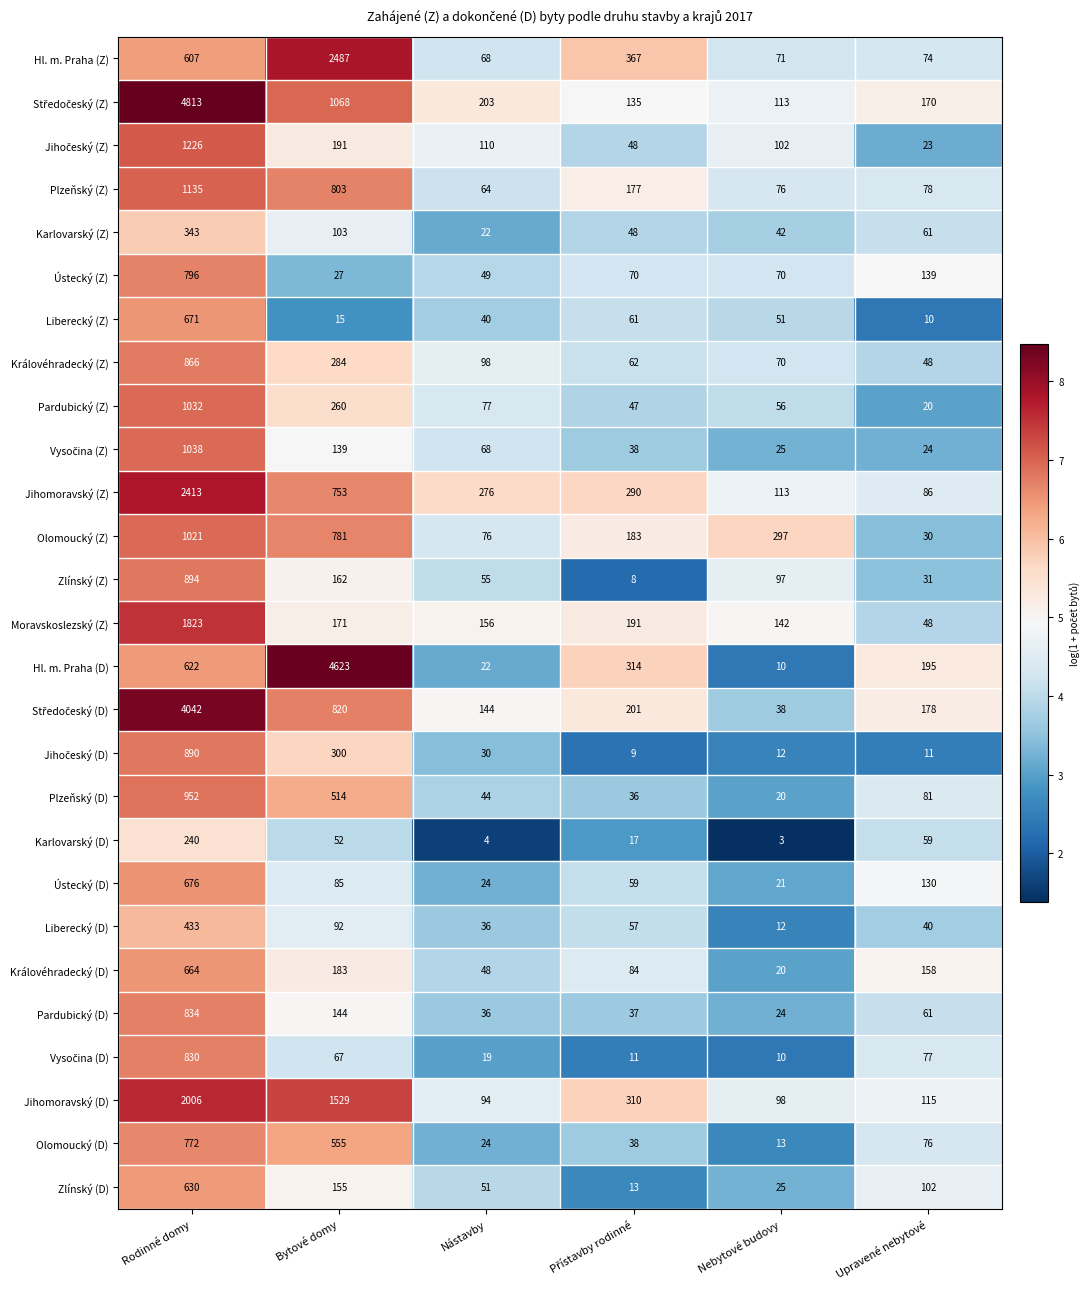

What is the smallest value displayed?

3